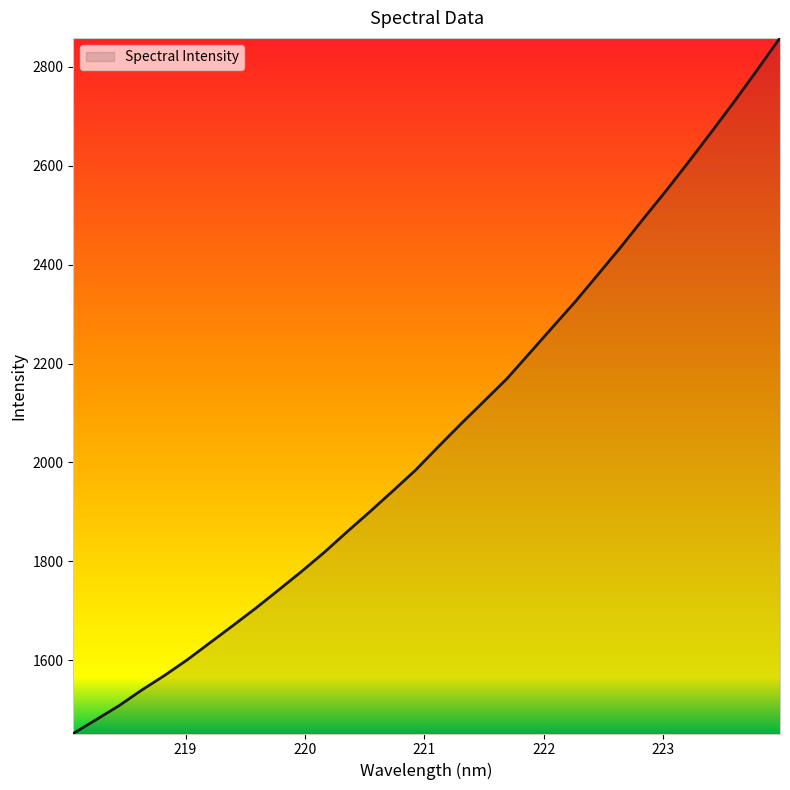

What is the difference between the maximum and minimum values?

1406.4